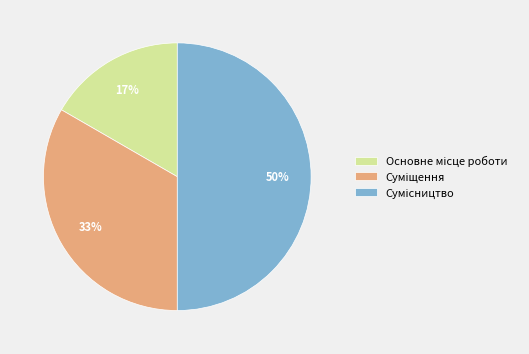

How many slices are in this pie chart?

3